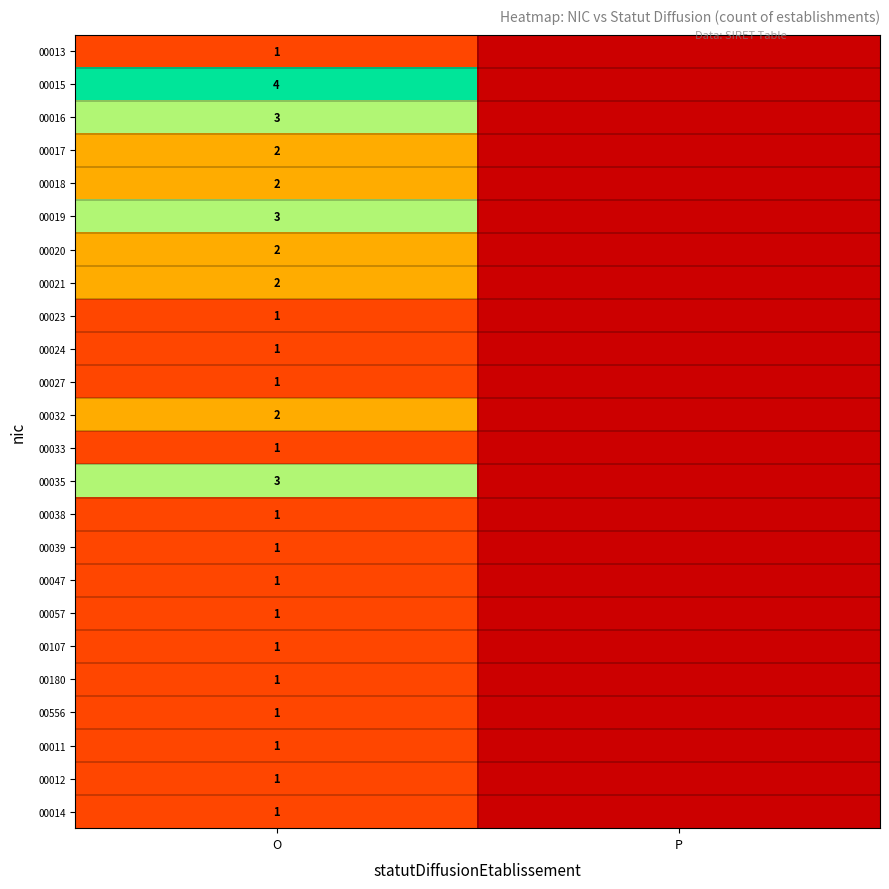

Which label corresponds to the smallest value in the chart?

P